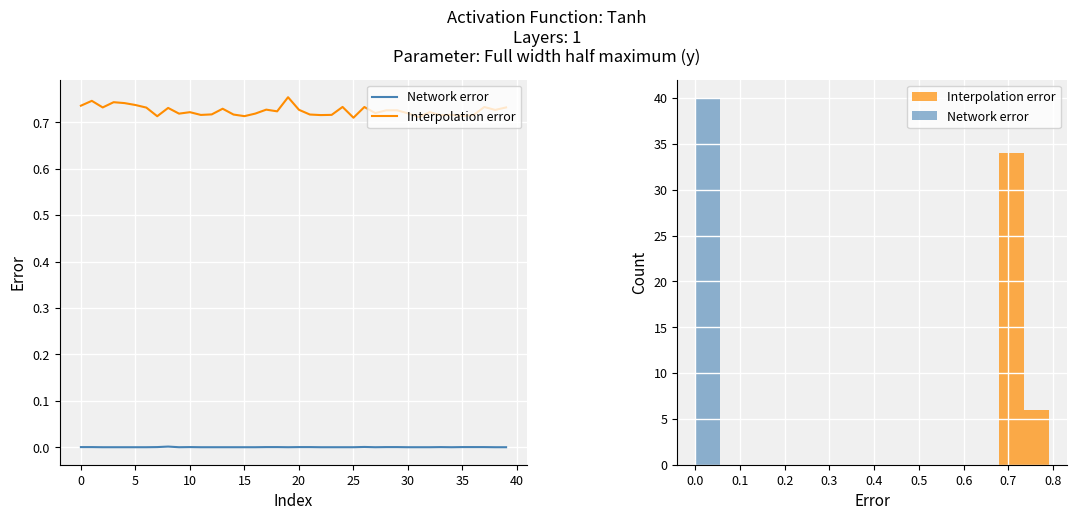

Reading right to left, transcribe all the data shown in this chart.

Network error: 0.0	0.0	0.0	0.0	0.0	0.0	0.0	0.0	0.0	0.0	0.0	0.0	0.0	0.0	0.0	0.0	0.0	0.0	0.0	0.0	0.0	0.0	0.0	0.0	0.0	0.0	0.0	0.0	0.0	0.0	0.0	0.0	0.0	0.0	0.0	0.0	0.0	0.0	0.0	0.0
Interpolation error: 0.7	0.7	0.7	0.7	0.7	0.7	0.7	0.7	0.7	0.7	0.7	0.7	0.7	0.7	0.7	0.7	0.7	0.7	0.7	0.7	0.8	0.7	0.7	0.7	0.7	0.7	0.7	0.7	0.7	0.7	0.7	0.7	0.7	0.7	0.7	0.7	0.7	0.7	0.7	0.7